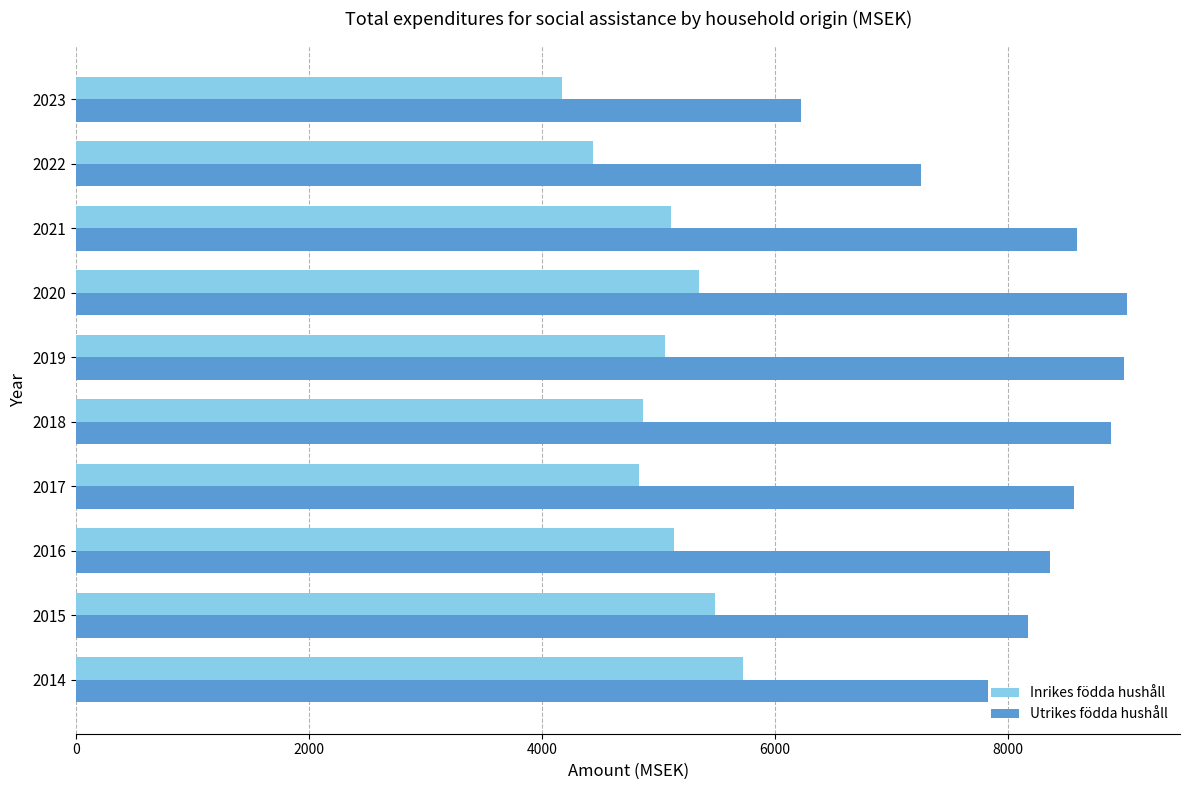

List the series in order of their peak value, highest first.

Utrikes födda hushåll, Inrikes födda hushåll